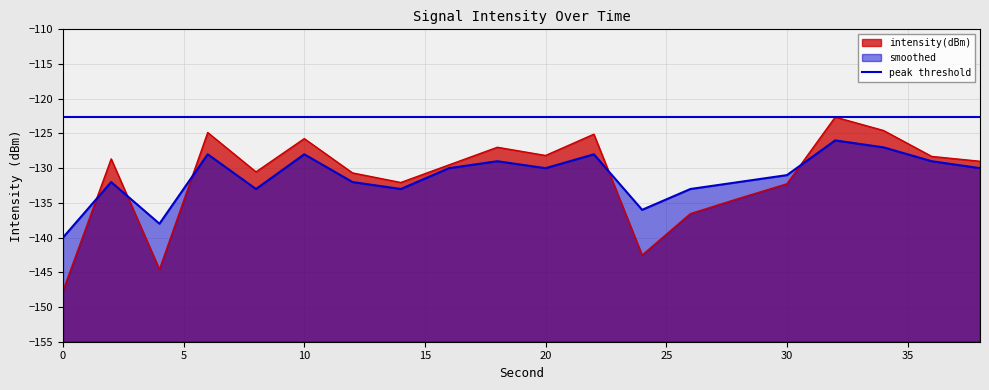

Which series has the largest range (max minus min)?

intensity(dBm)